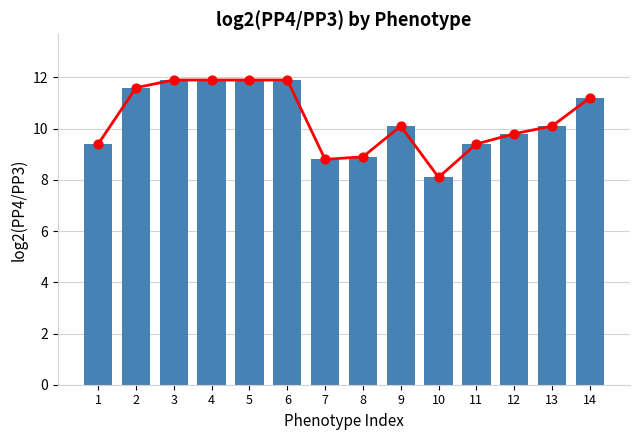

What is the change in value from 6 to 11?

-2.5